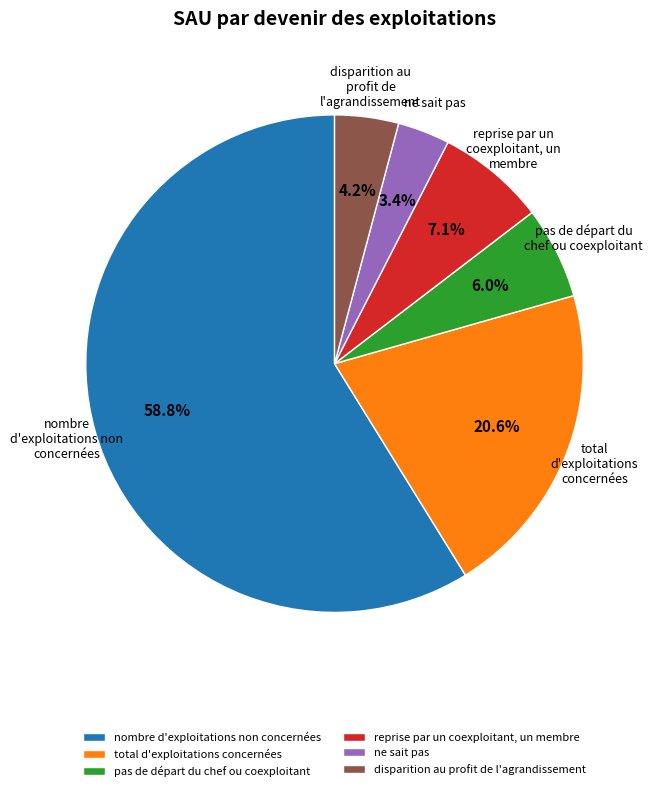

What is the ratio of the value at disparition au profit de l'agrandissement to the value at total d'exploitations concernées?

0.2